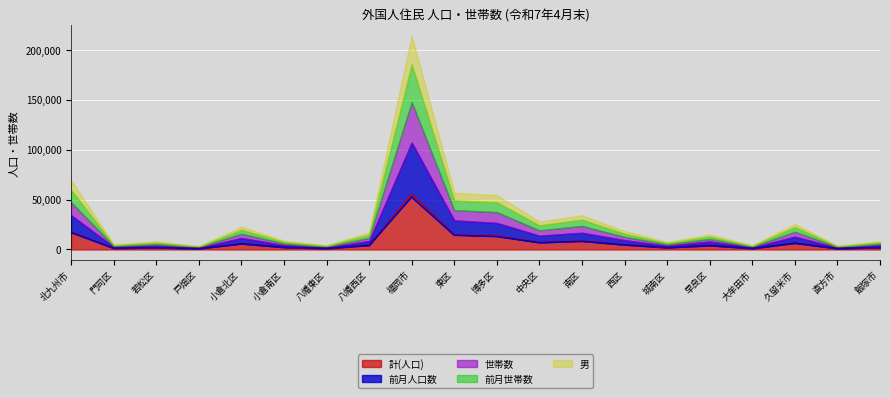

The 世帯数 series shows 1058 at 若松区. True or false?

False